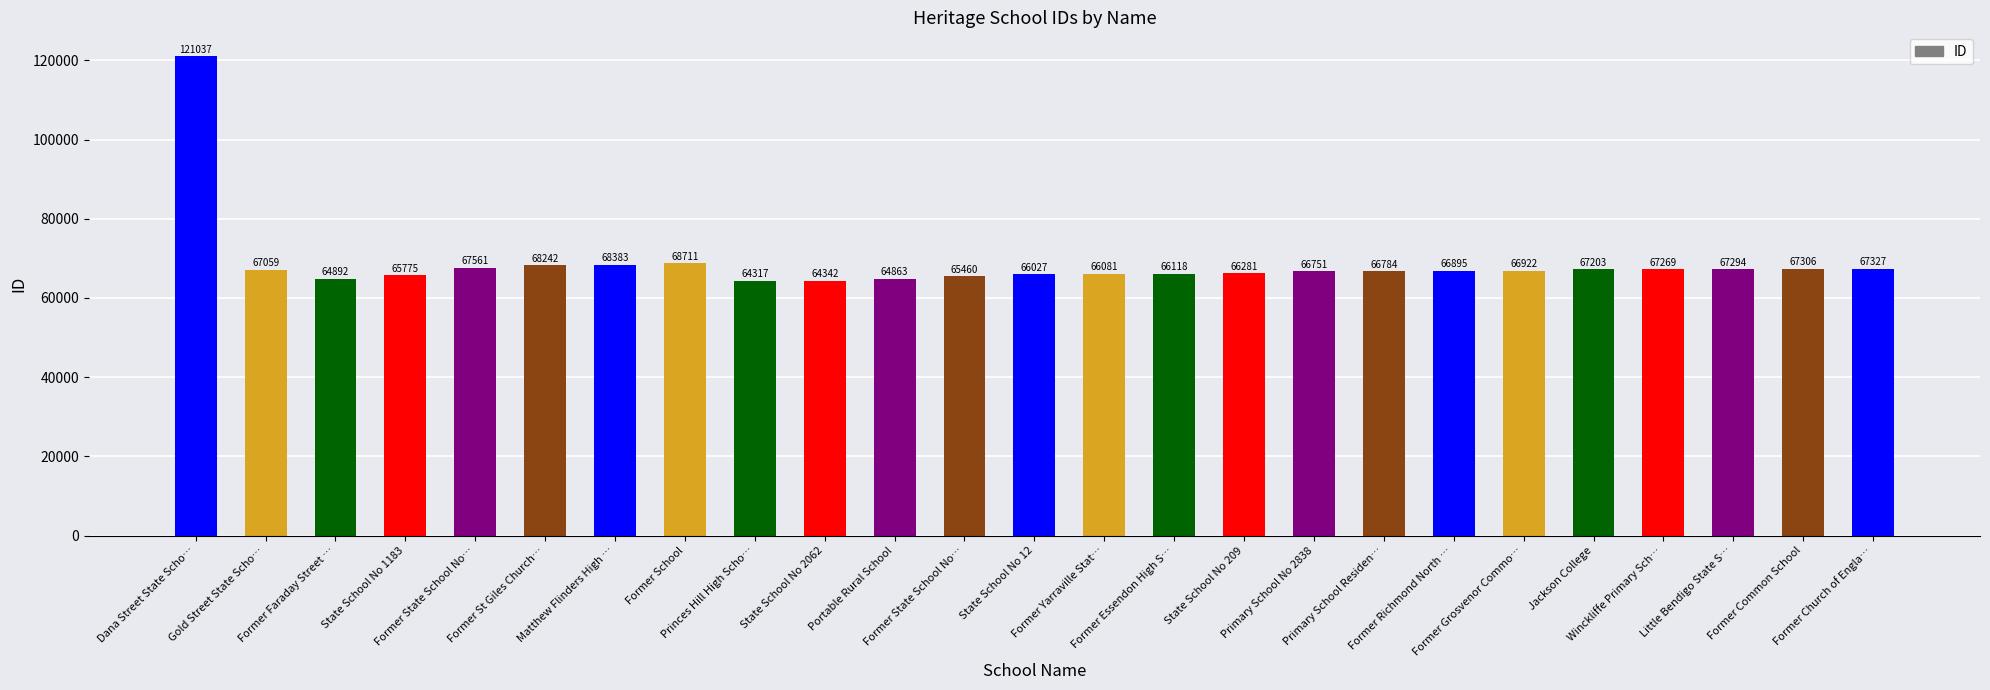

How many bars are there in total?

25